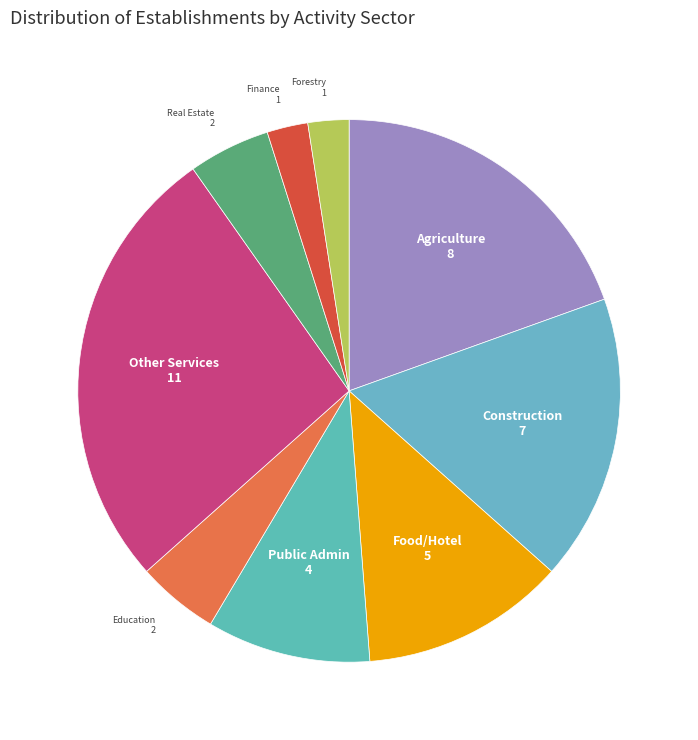

Approximately how many times larger is the value at Food/Hotel compared to Forestry?

5.0